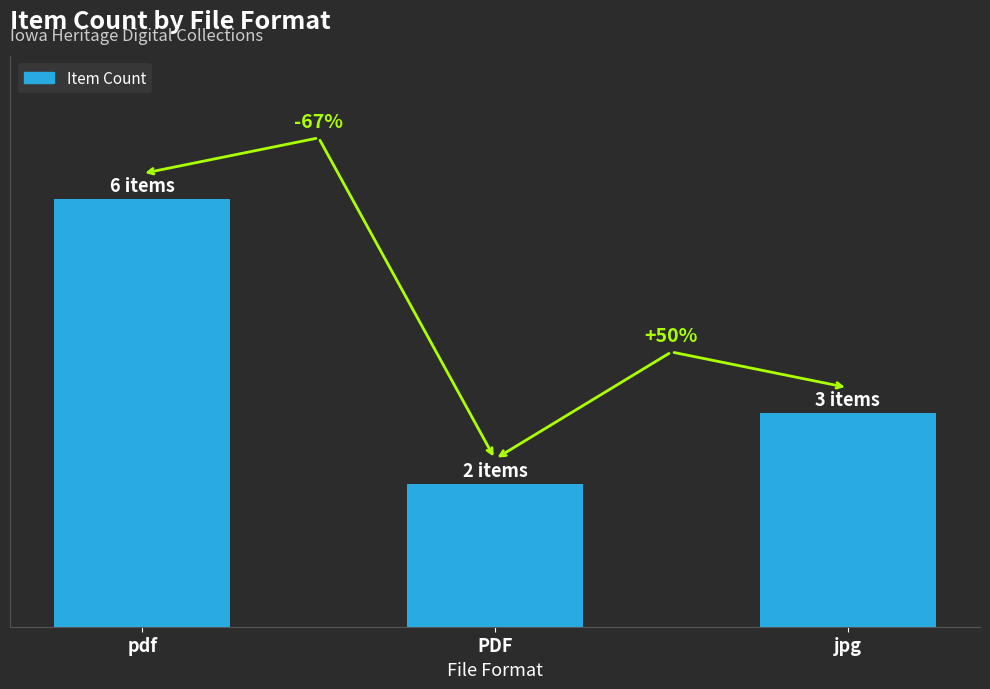

Reading right to left, transcribe all the data shown in this chart.

jpg=3	PDF=2	pdf=6